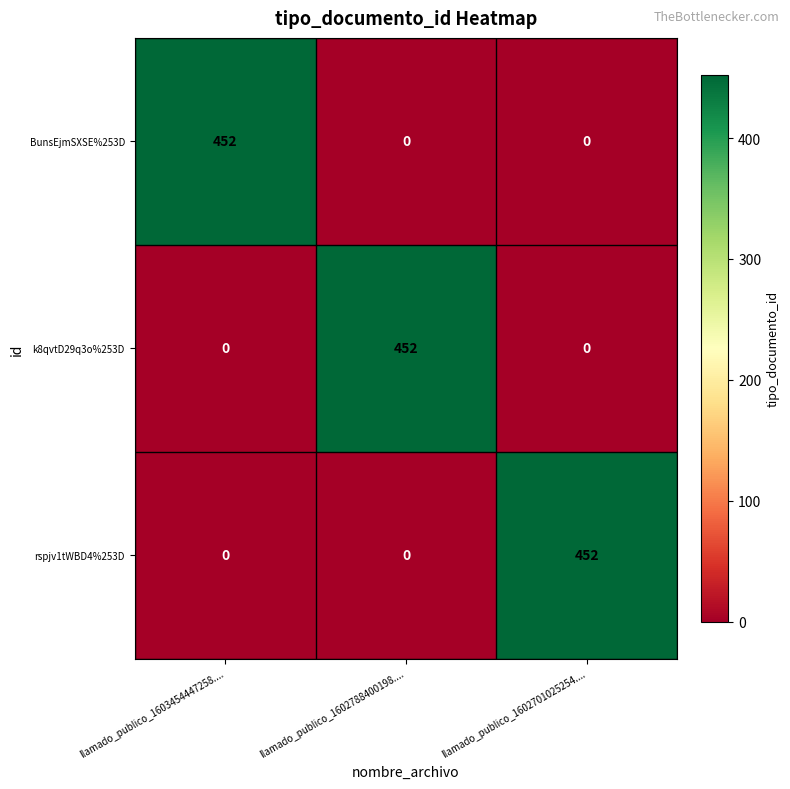

How many distinct data groups are displayed?

3